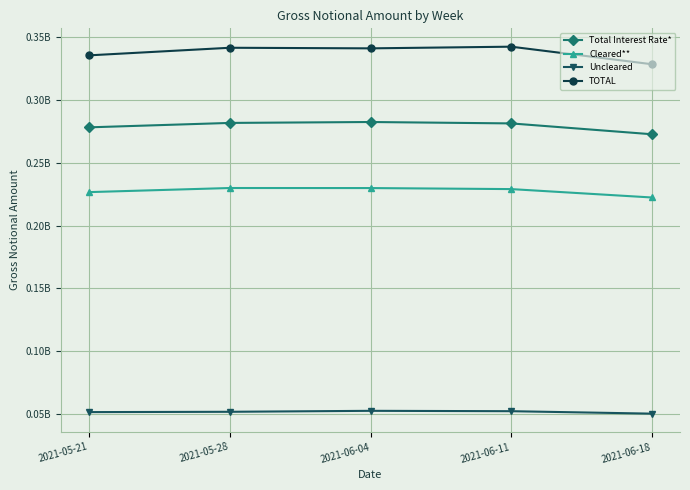

The Cleared** series shows 108039675 at 2021-06-04. True or false?

False